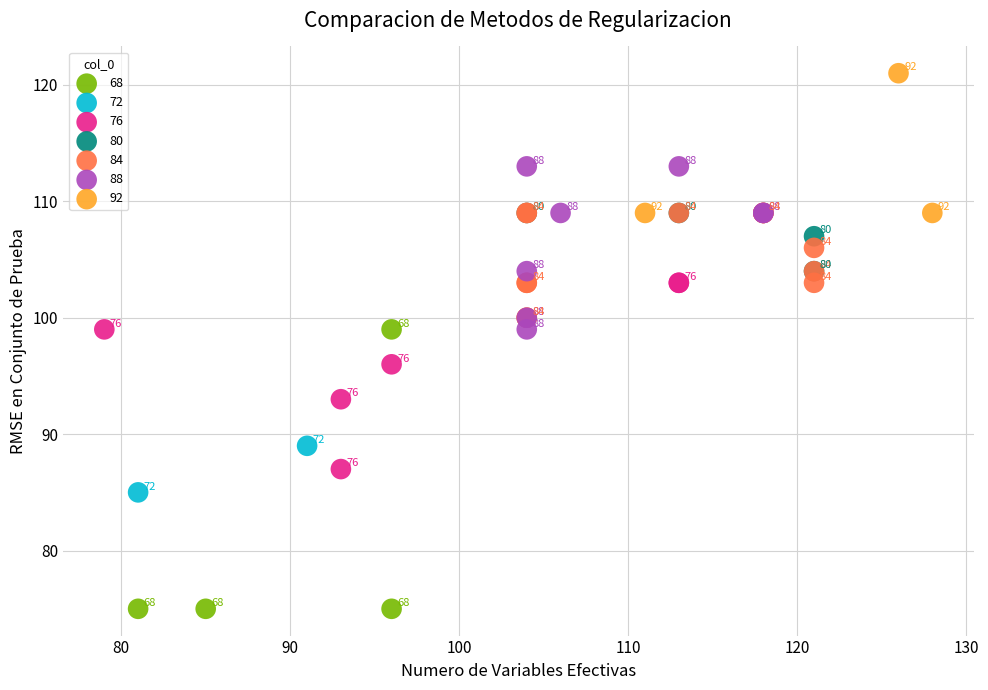

Which series has the largest Y range (max minus min)?

68